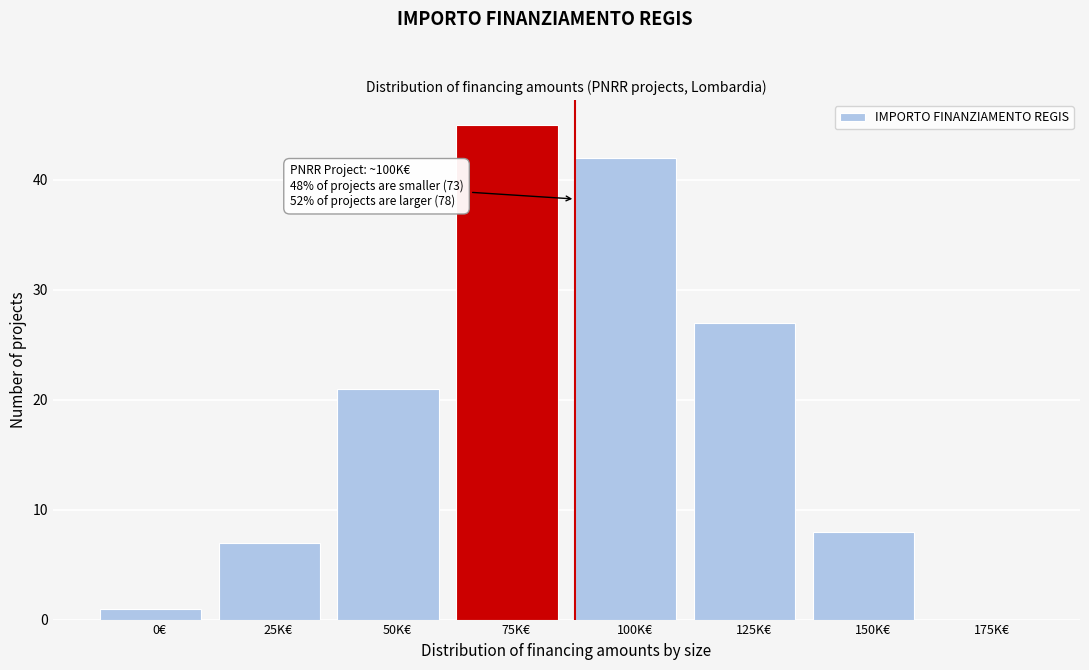

Reading left to right, what are all the values shown in this chart?

0€=1	25K€=7	50K€=21	75K€=45	100K€=42	125K€=27	150K€=8	175K€=0